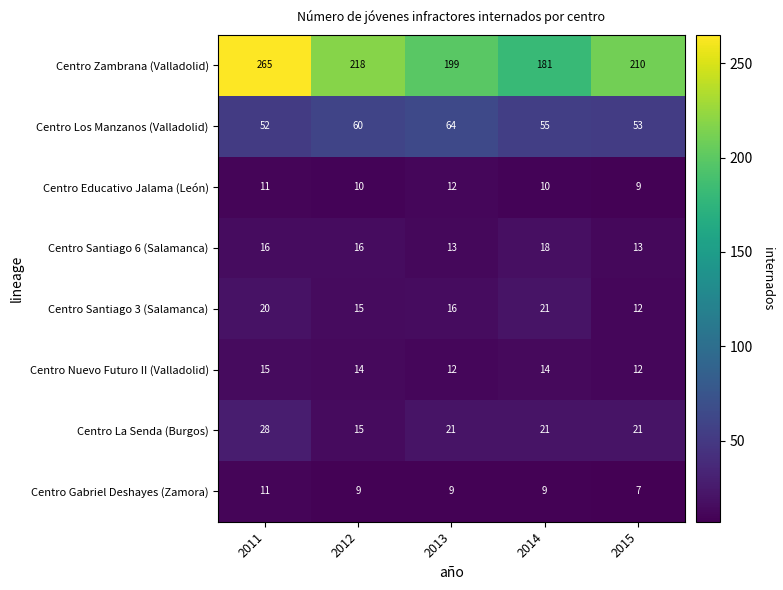

Which series has the largest total across all categories?

Centro Zambrana (Valladolid)